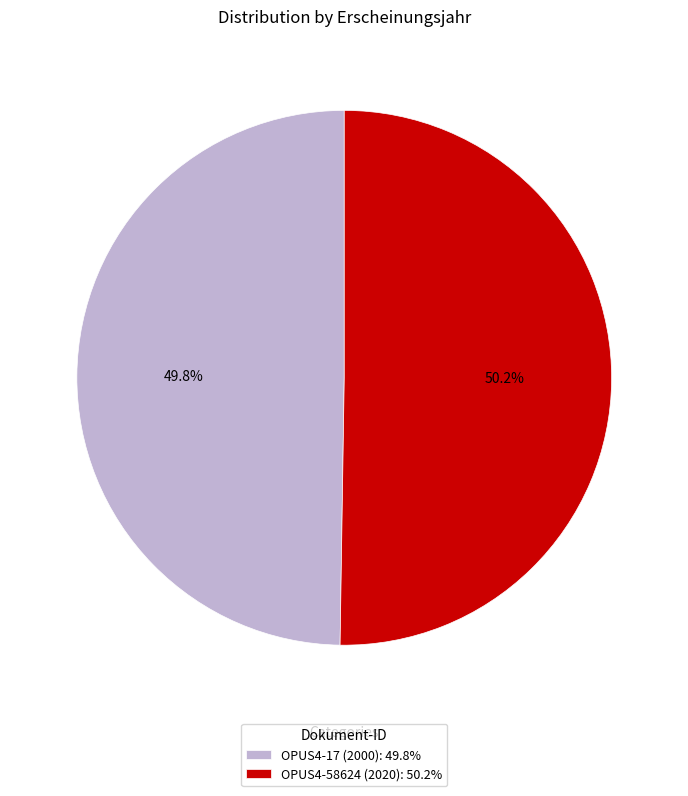

How many slices are in this pie chart?

2